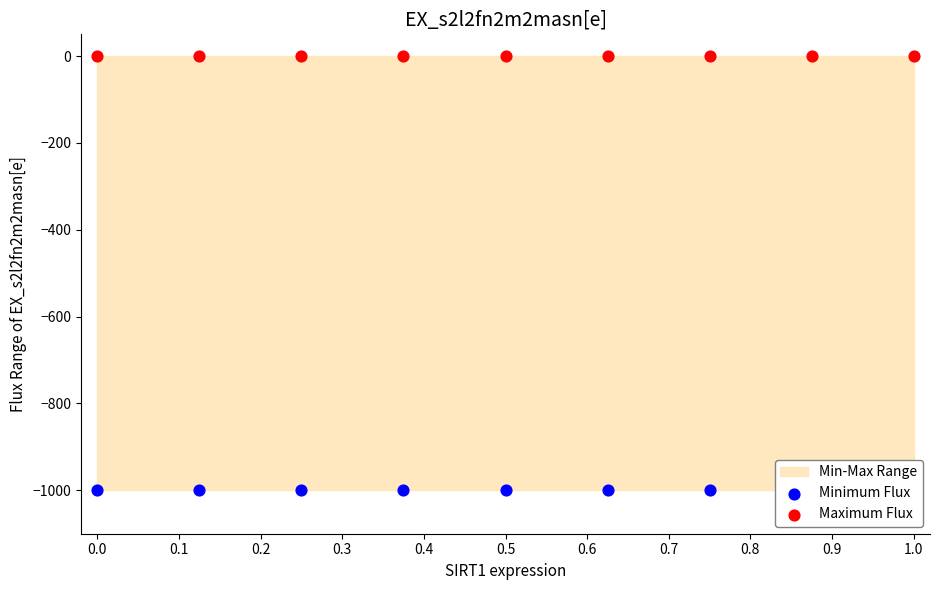

Is the value of Maximum Flux at 0.4 greater than the value of Minimum Flux at 0.3?

Yes